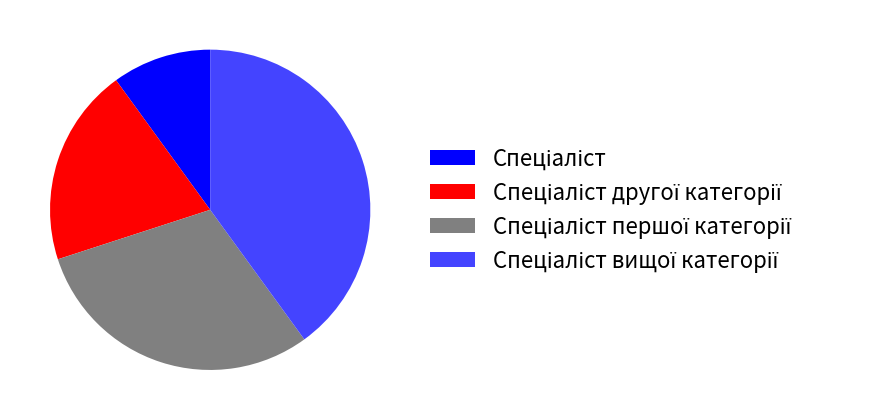

Is there any slice that represents more than half of the pie?

No